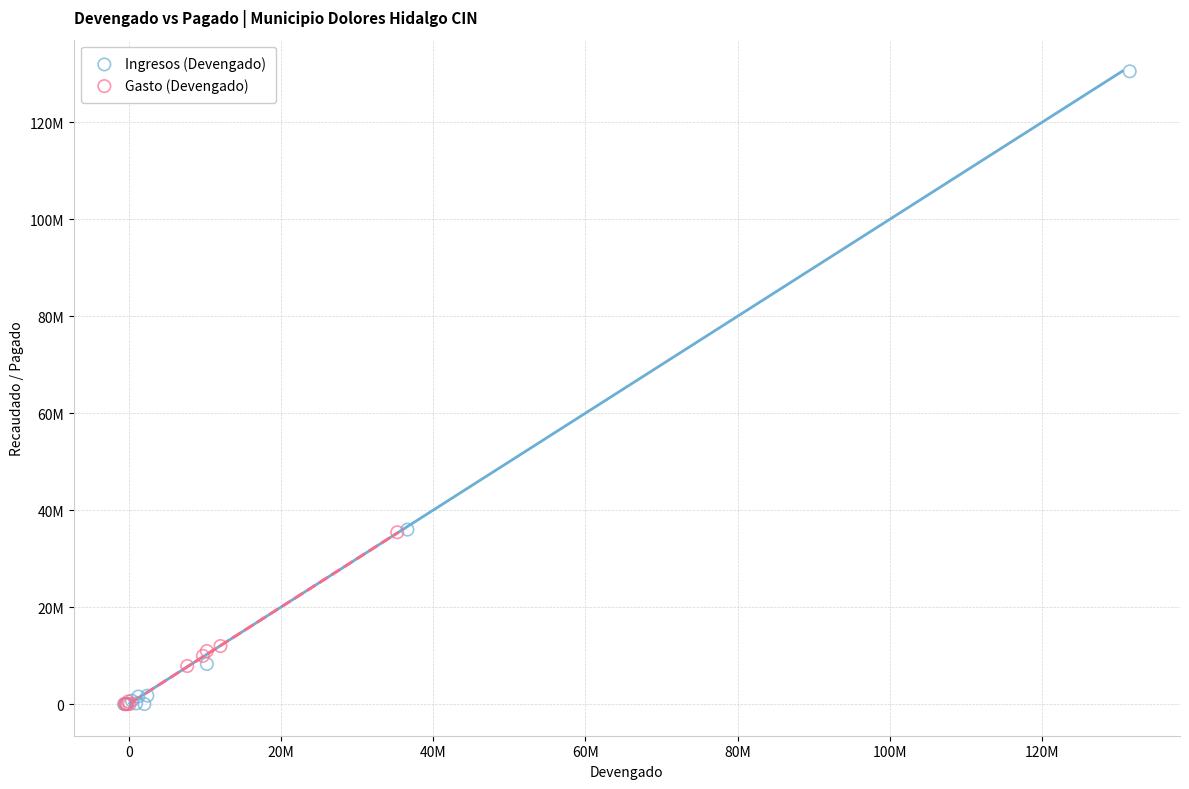

Which series contains the highest Y value?

Ingresos (Devengado)